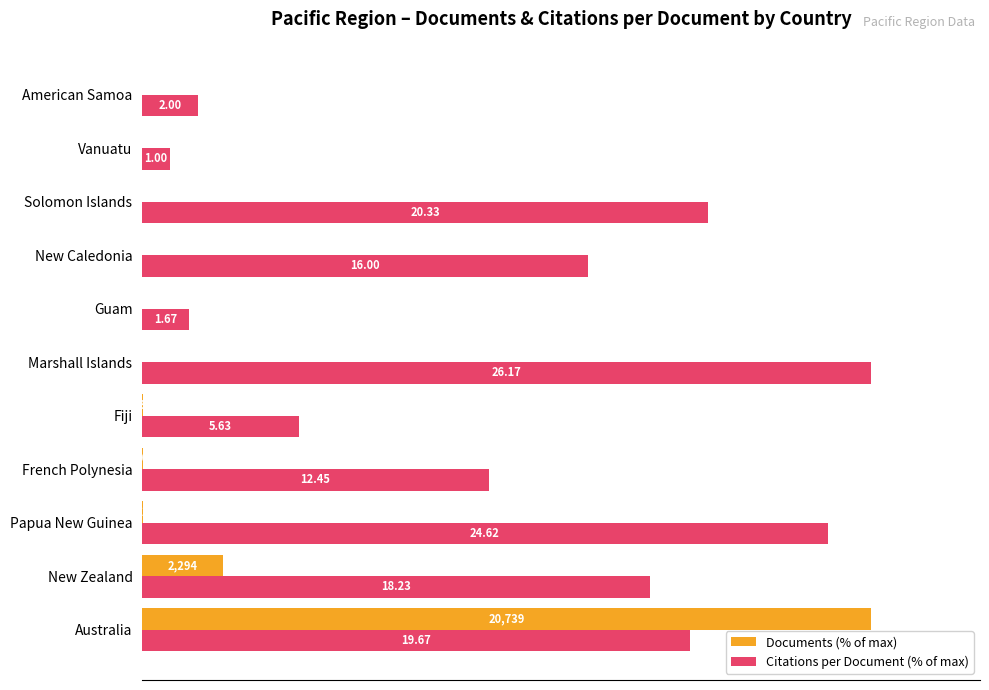

What are all the series names shown in the legend?

Documents (% of max), Citations per Document (% of max)